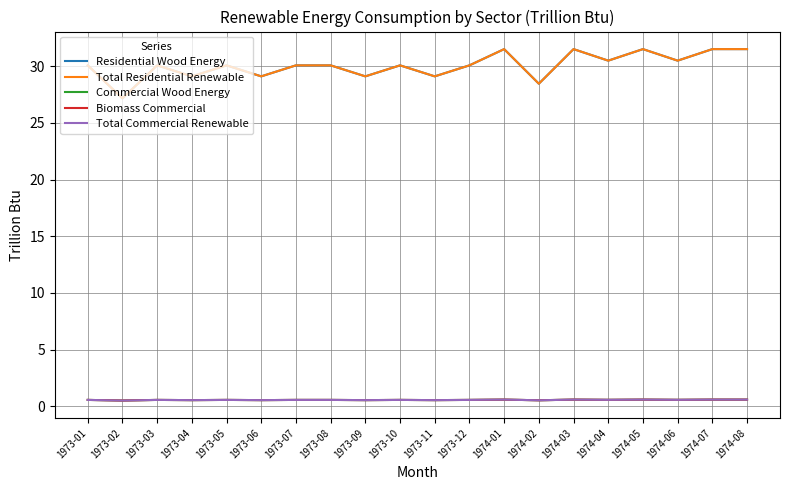

Reading left to right, extract all data points from this chart.

Residential Wood Energy: 30.1	27.2	30.1	29.1	30.1	29.1	30.1	30.1	29.1	30.1	29.1	30.1	31.5	28.5	31.5	30.5	31.5	30.5	31.5	31.5
Total Residential Renewable: 30.1	27.2	30.1	29.1	30.1	29.1	30.1	30.1	29.1	30.1	29.1	30.1	31.5	28.5	31.5	30.5	31.5	30.5	31.5	31.5
Commercial Wood Energy: 0.6	0.5	0.6	0.6	0.6	0.6	0.6	0.6	0.6	0.6	0.6	0.6	0.6	0.5	0.6	0.6	0.6	0.6	0.6	0.6
Biomass Commercial: 0.6	0.5	0.6	0.6	0.6	0.6	0.6	0.6	0.6	0.6	0.6	0.6	0.6	0.5	0.6	0.6	0.6	0.6	0.6	0.6
Total Commercial Renewable: 0.6	0.5	0.6	0.6	0.6	0.6	0.6	0.6	0.6	0.6	0.6	0.6	0.6	0.5	0.6	0.6	0.6	0.6	0.6	0.6